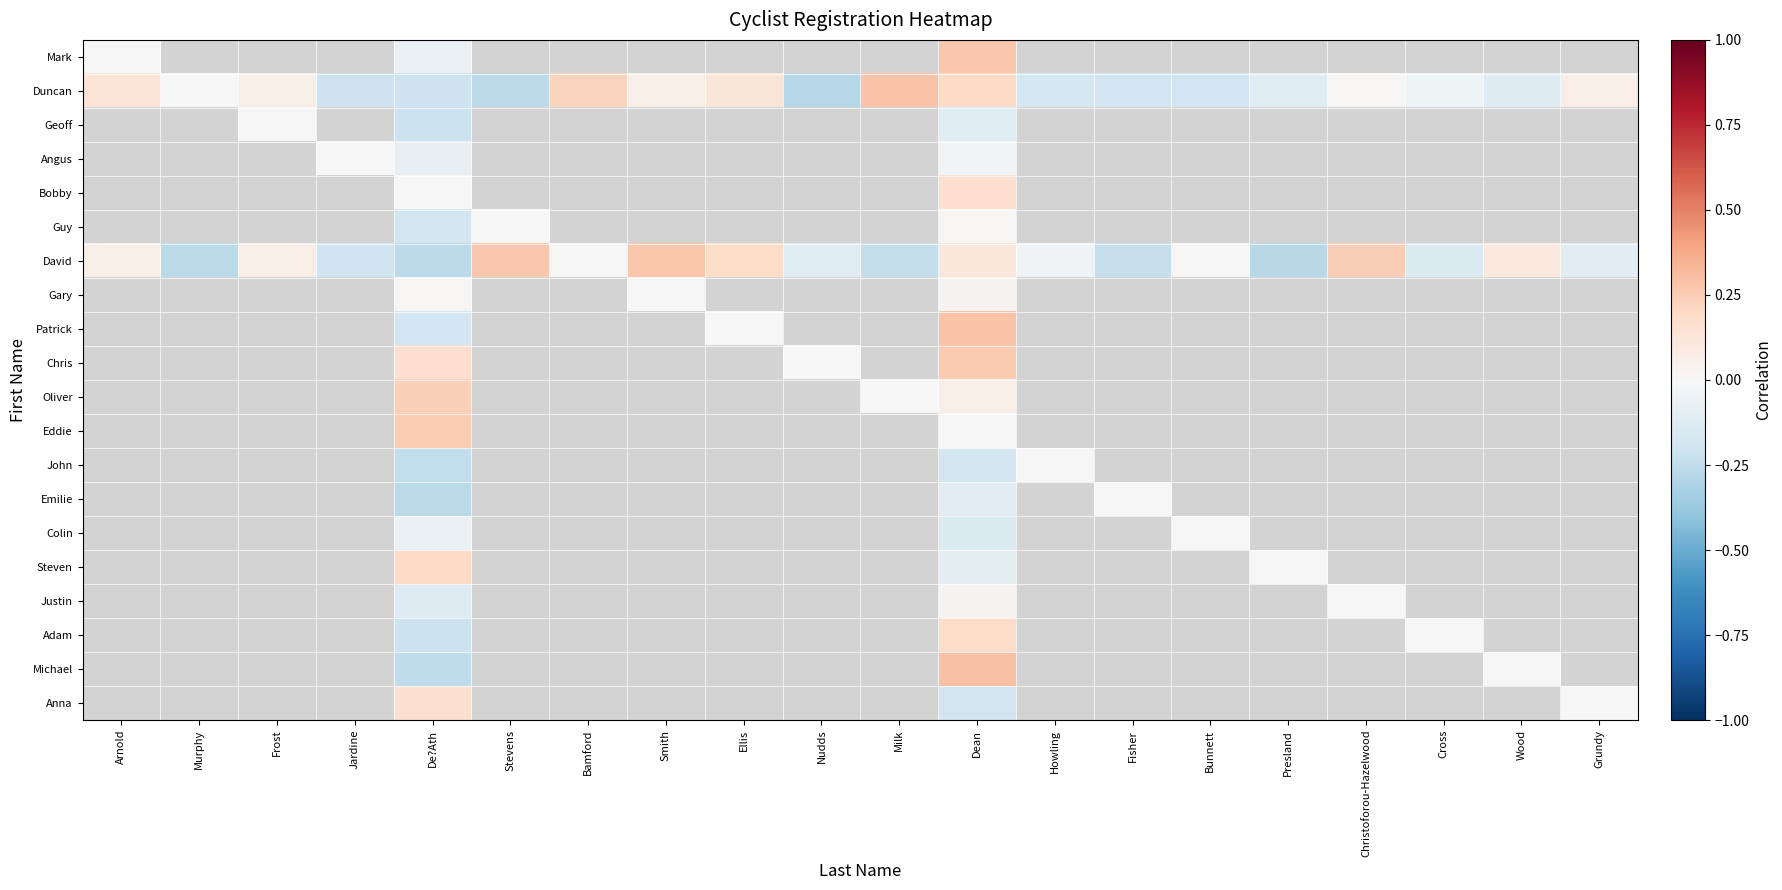

Between Ellis and Bunnett, which series saw the biggest shift?

Duncan